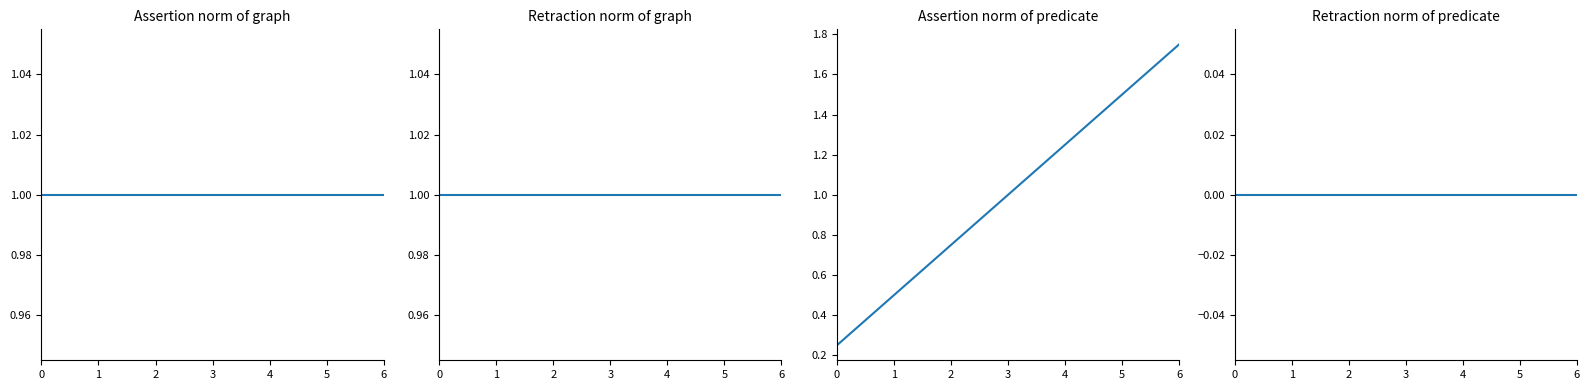

What is the value of the assertion point at the 7th from the left?

1.0